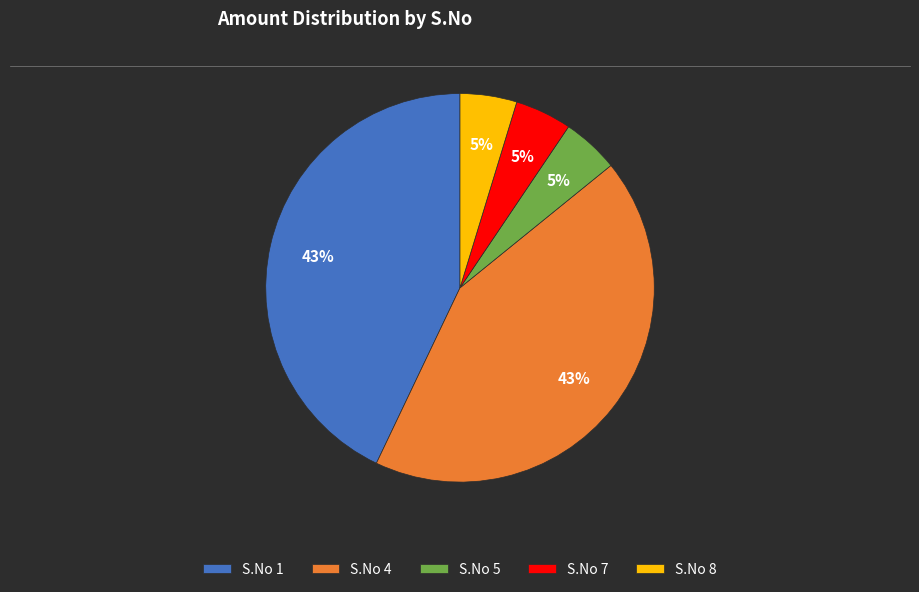

True or false: S.No 4 accounts for 43% of the total.

True